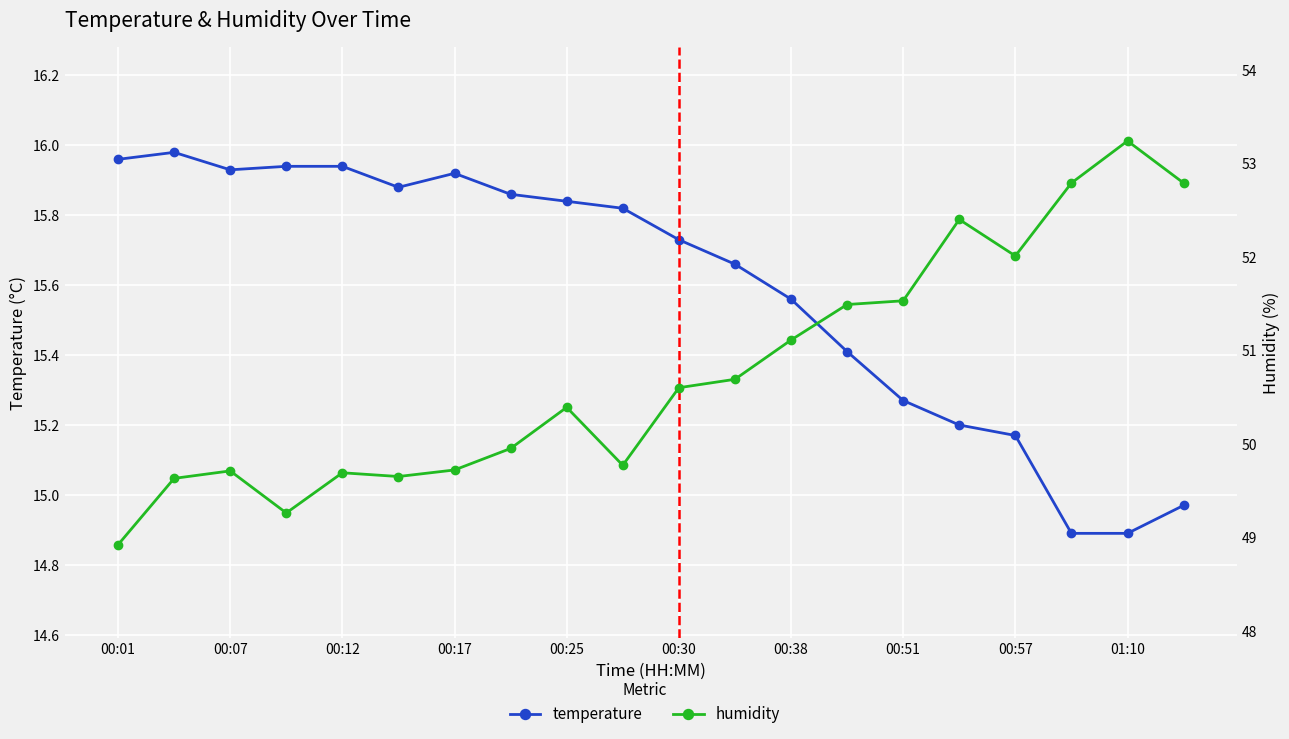

Reading left to right, transcribe all the data shown in this chart.

temperature: 16.0	16.0	15.9	15.9	15.9	15.9	15.9	15.9	15.8	15.8	15.7	15.7	15.6	15.4	15.3	15.2	15.2	14.9	14.9	15.0
humidity: 48.9	49.6	49.7	49.3	49.7	49.6	49.7	50.0	50.4	49.8	50.6	50.7	51.1	51.5	51.5	52.4	52.0	52.8	53.2	52.8